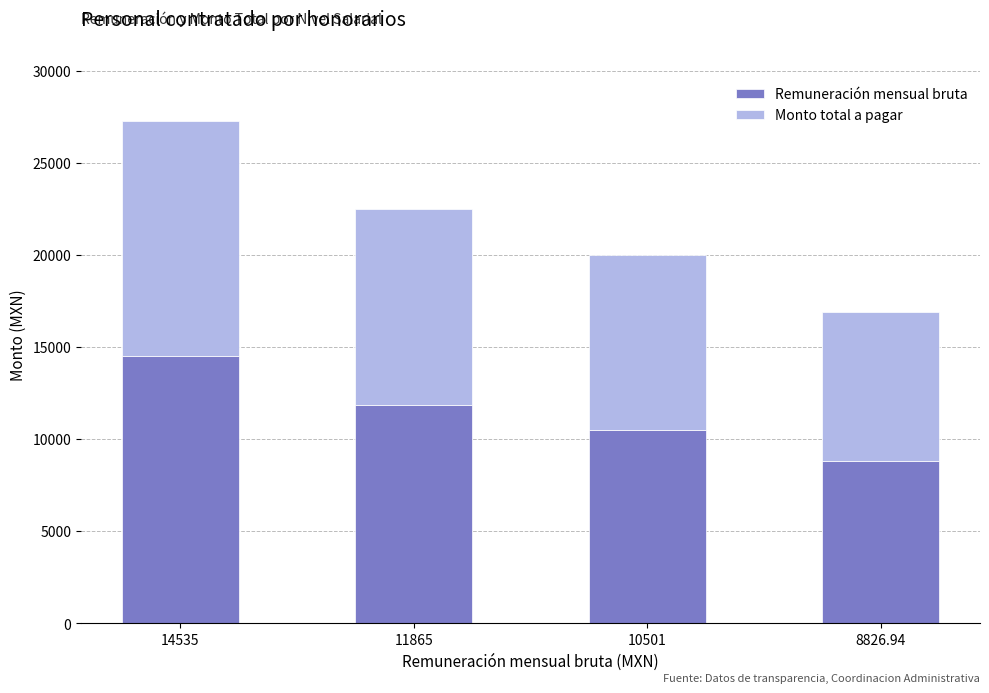

Is it true that Remuneración mensual bruta equals 8826.9 at 8826.94?

True